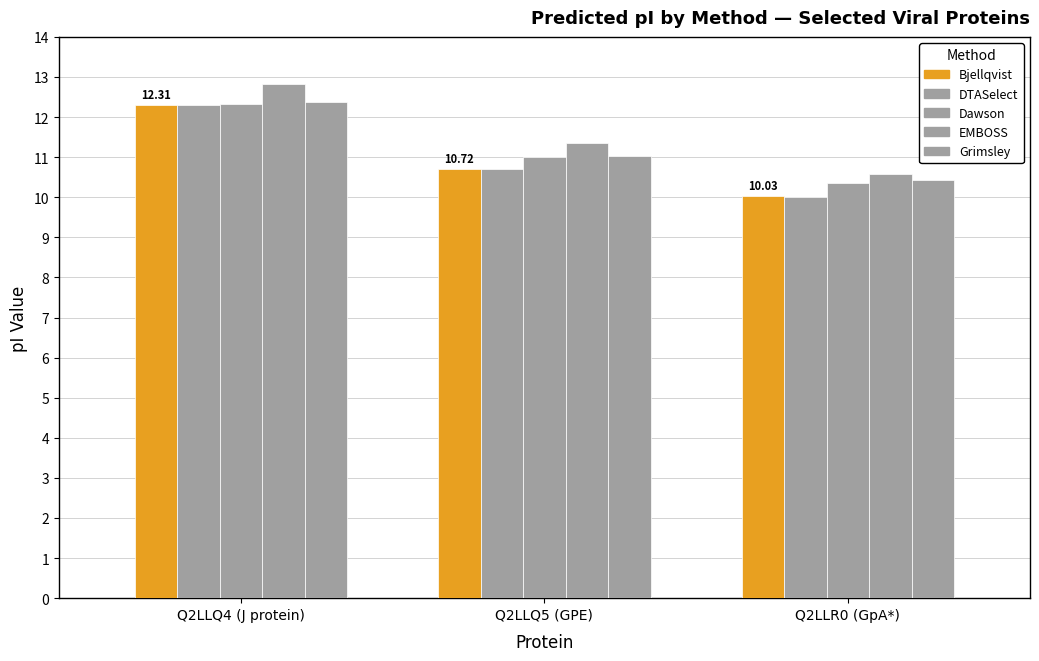

How many bars are there in each group?

5